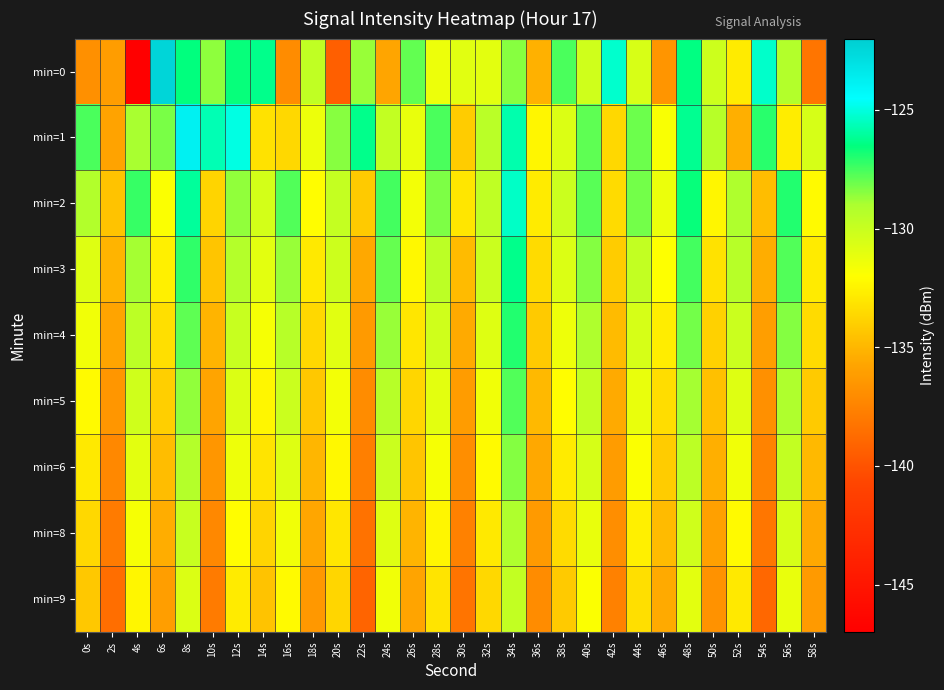

What is the smallest value displayed?

-146.9